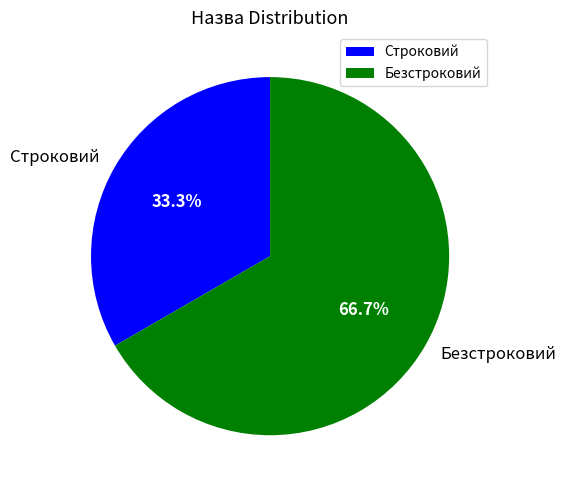

To the nearest percent, what is the average slice percentage?

50%